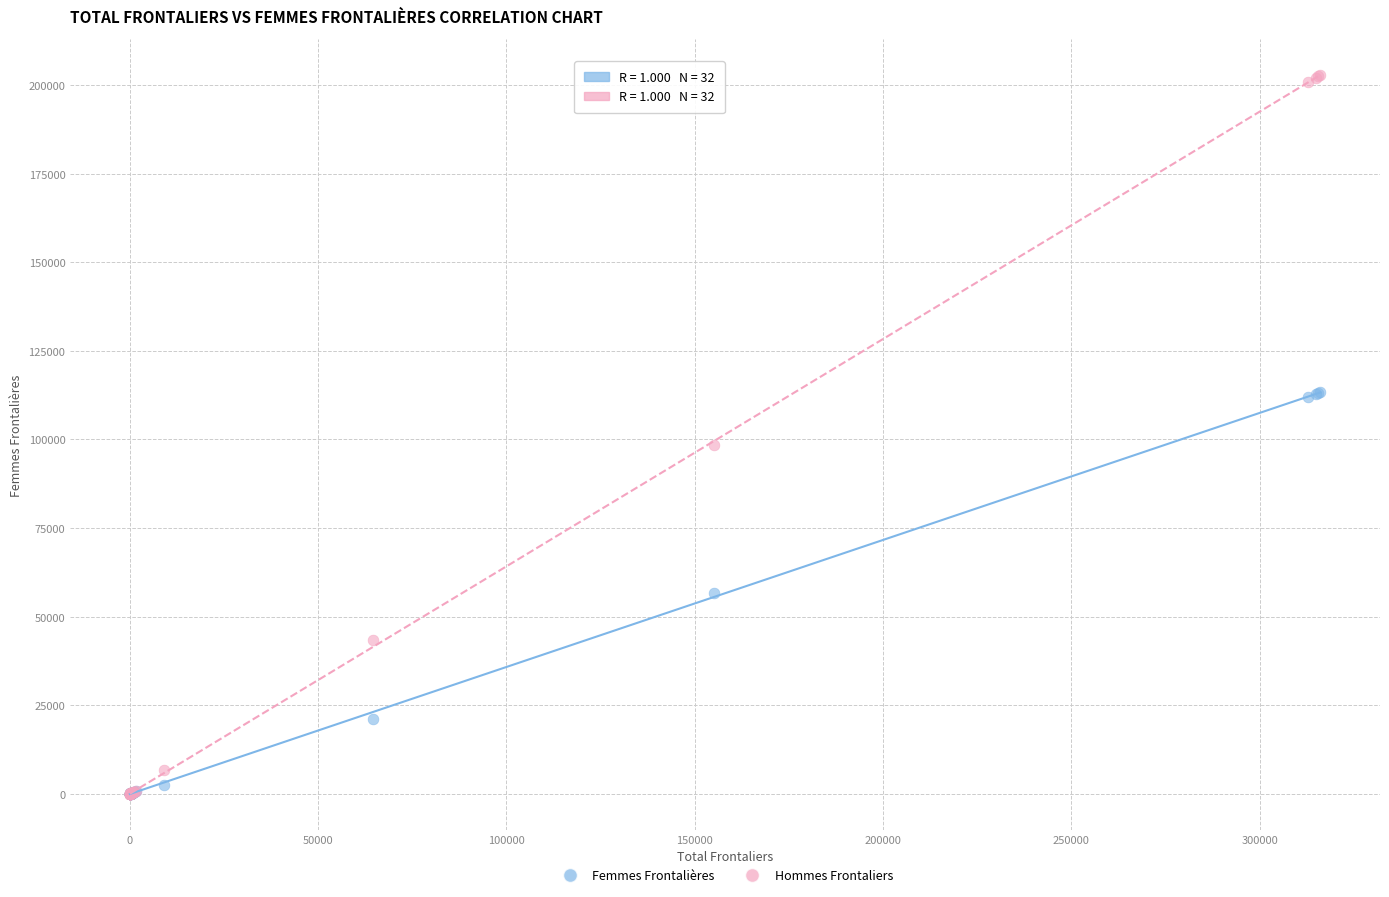

Which series reaches the maximum Y coordinate?

Hommes Frontaliers